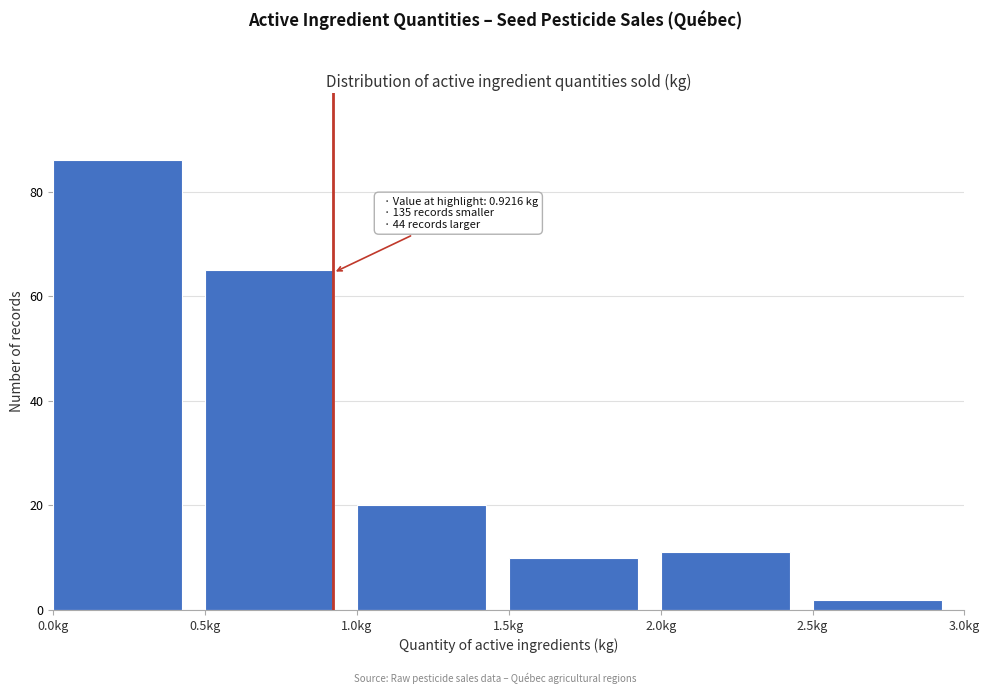

Over which range of the x-axis is the bar tallest?

0.0 to 0.5